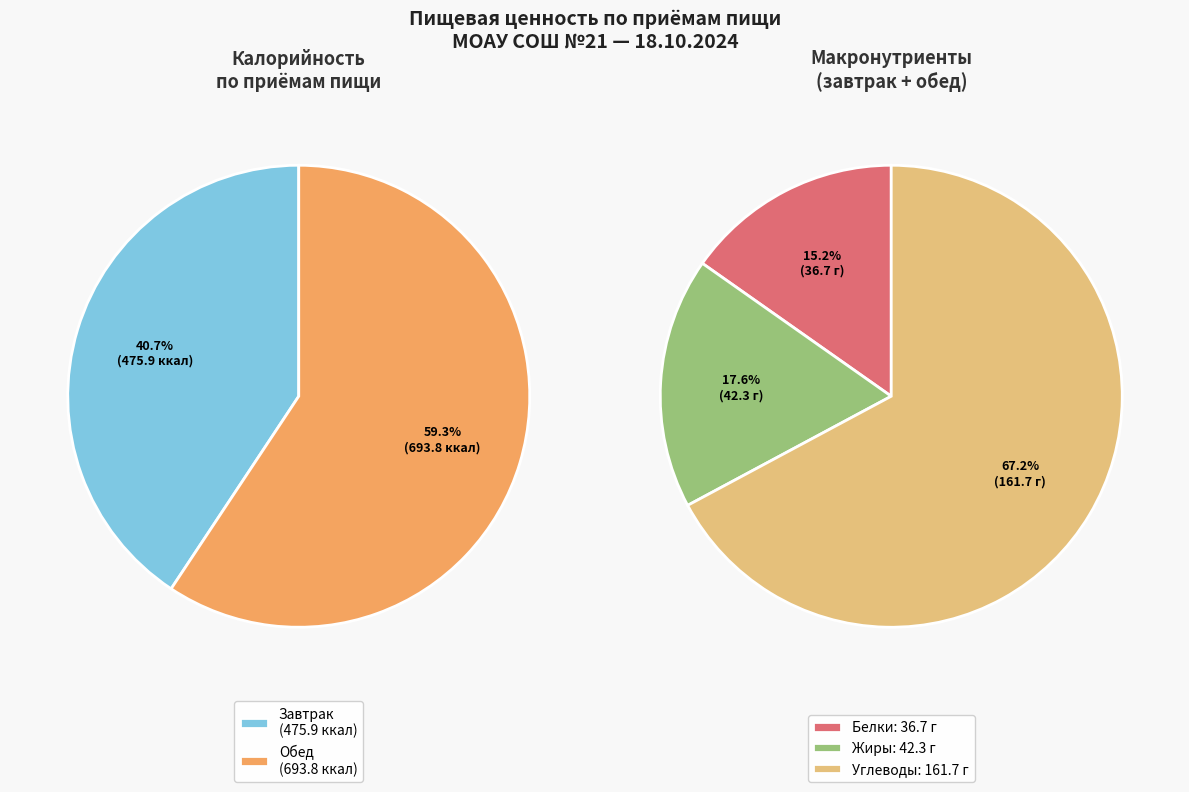

Approximately how many times larger is the value at Завтрак compared to Обед?

0.7